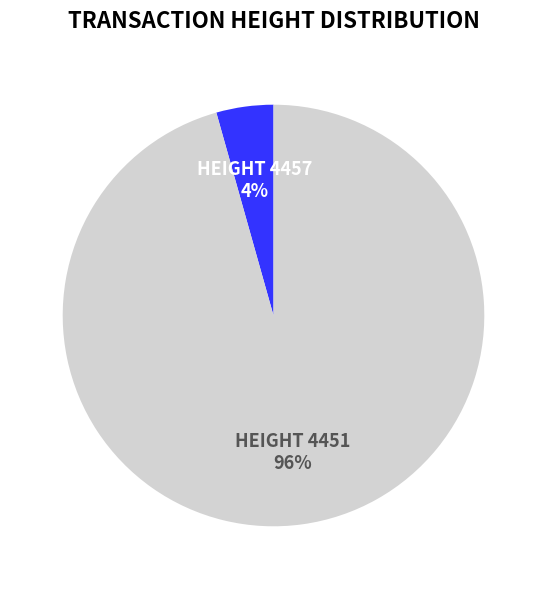

Is there a majority slice in this chart?

Yes